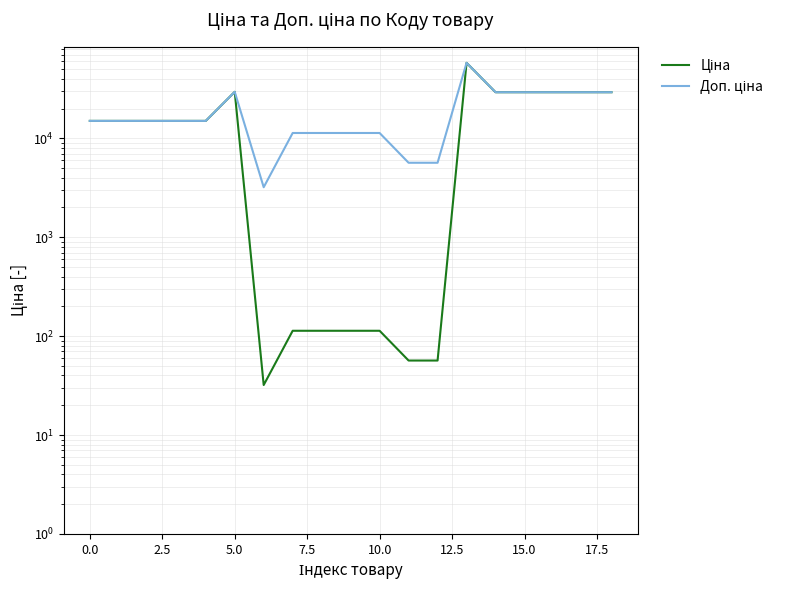

Reading left to right, transcribe all the data shown in this chart.

Ціна: 15019.2	15019.2	15019.2	15019.2	15019.2	29548.9	32.0	113.3	113.3	113.3	113.3	56.7	56.7	58037.0	29294.9	29294.9	29294.9	29294.9	29294.9
Доп. ціна: 15019.2	15019.2	15019.2	15019.2	15019.2	29548.9	3205.0	11334.0	11334.0	11334.0	11334.0	5667.0	5667.0	58037.0	29294.9	29294.9	29294.9	29294.9	29294.9